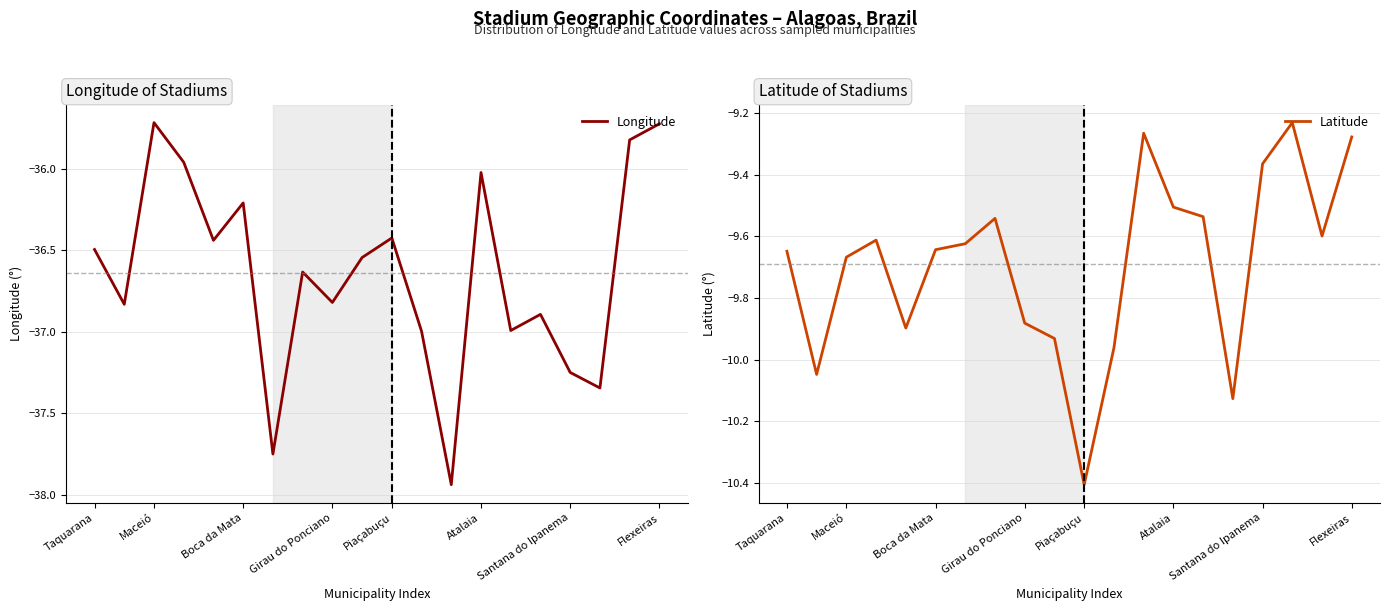

The value of Latitude at Girau do Ponciano is -3.9. True or false?

False